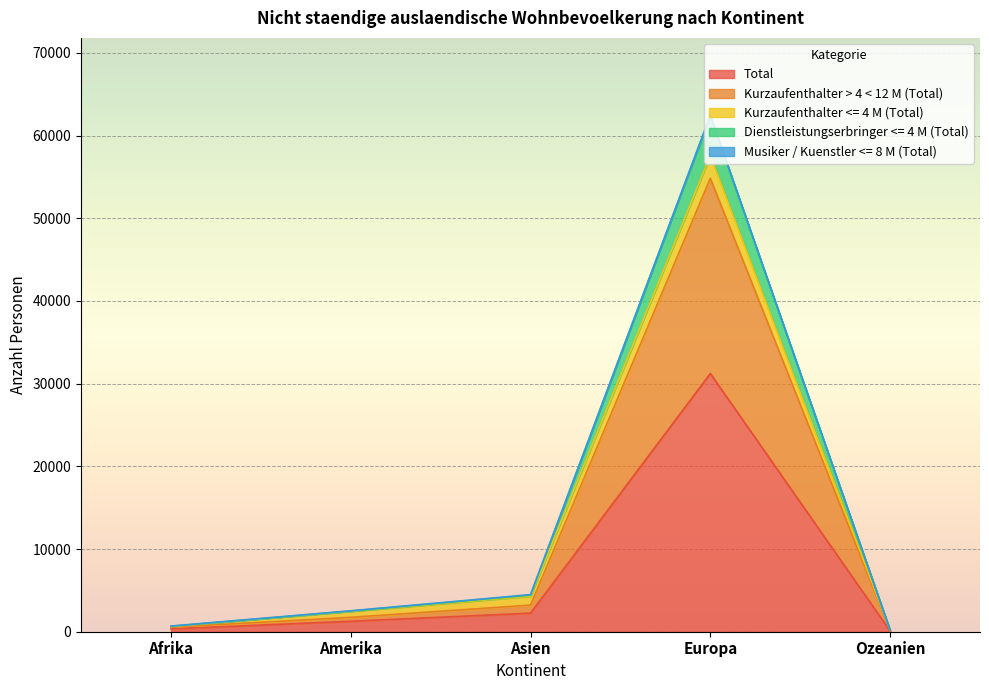

True or false: Kurzaufenthalter > 4 < 12 M (Total) and Total cross at least once.

False